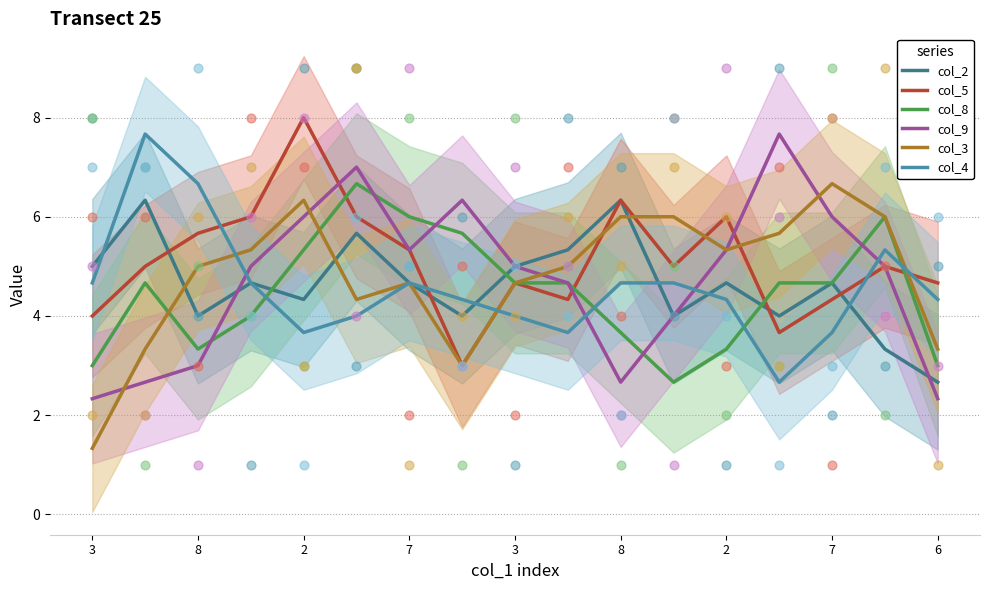

Which series has the largest total across all categories?

col_5